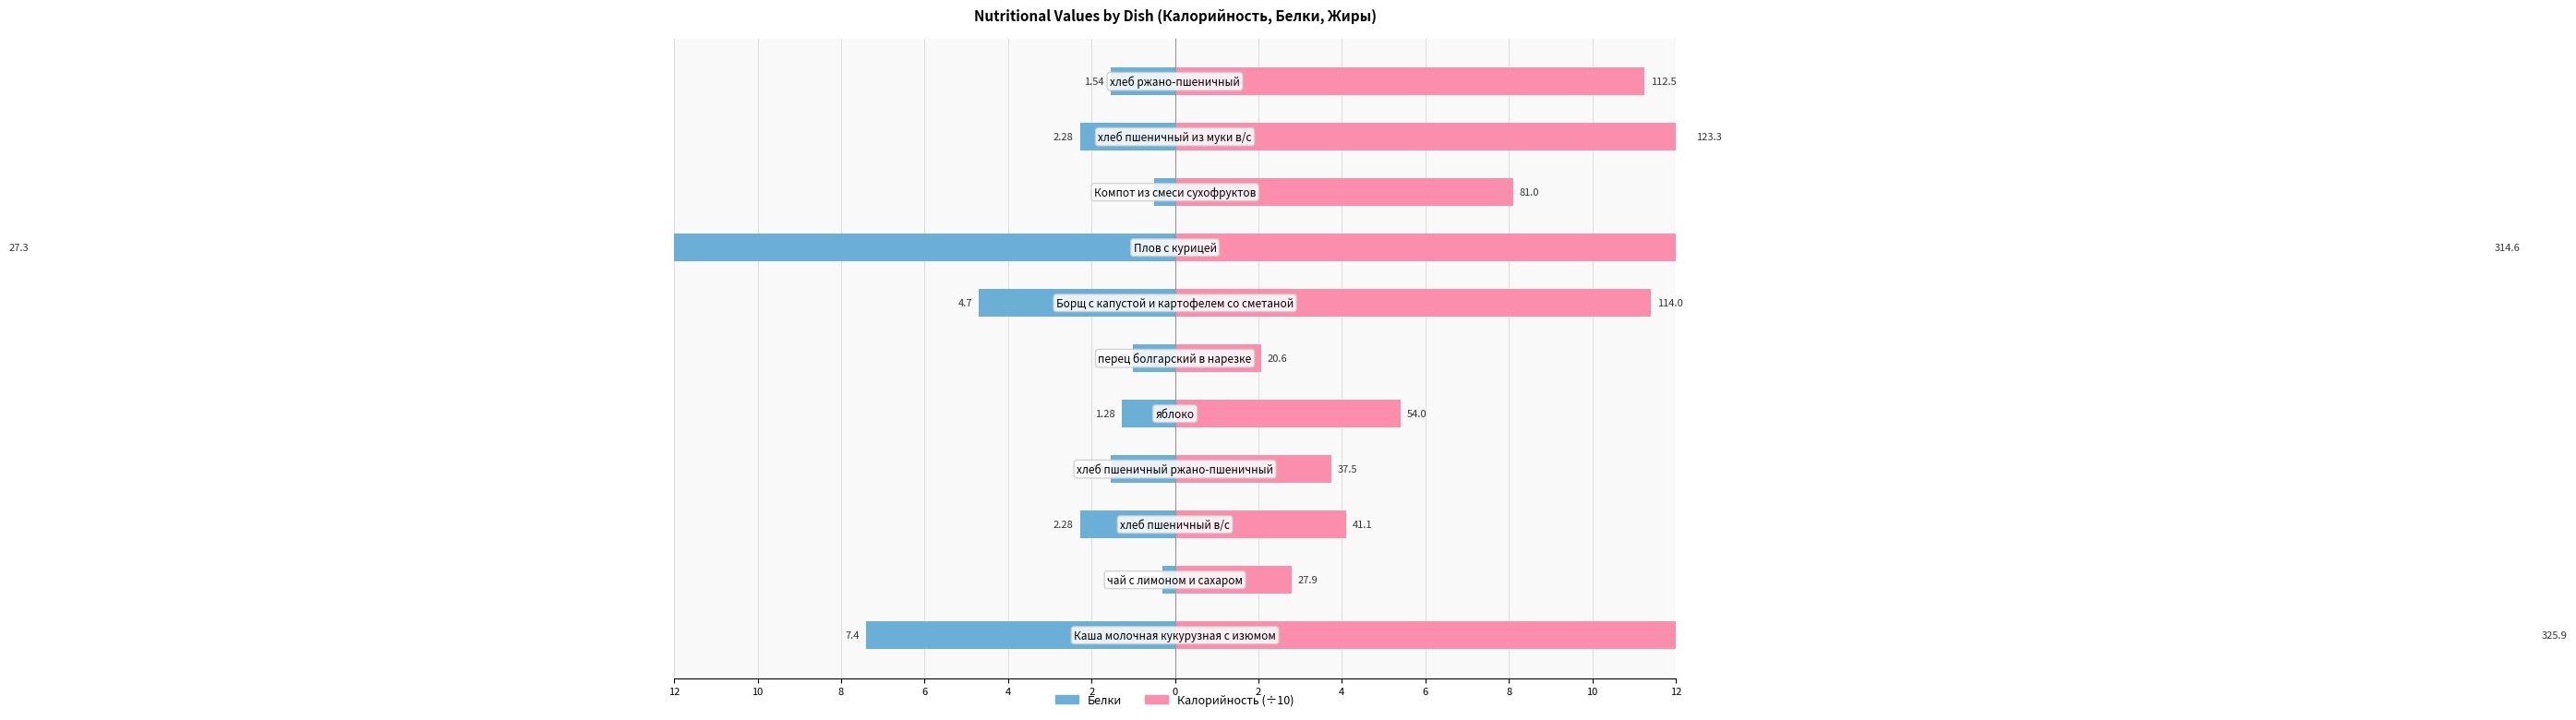

At how many categories does at least one series exceed -23?

11